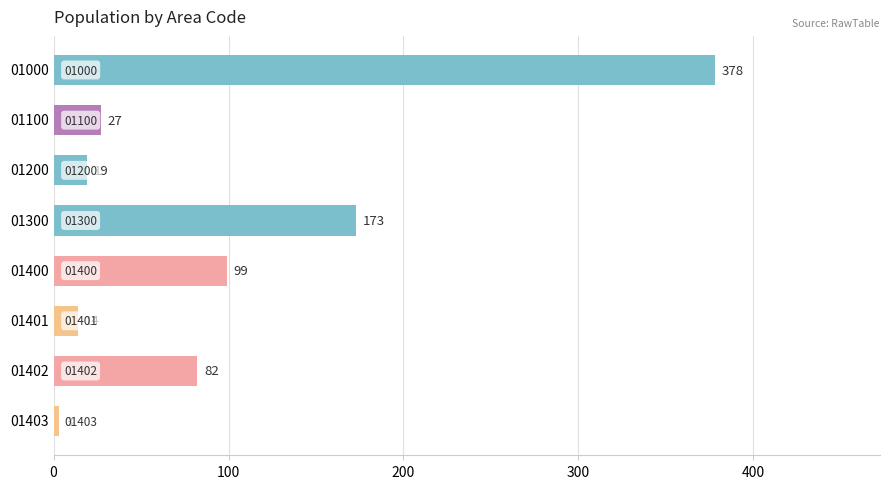

Reading left to right, transcribe all the data shown in this chart.

378	27	19	173	99	14	82	3